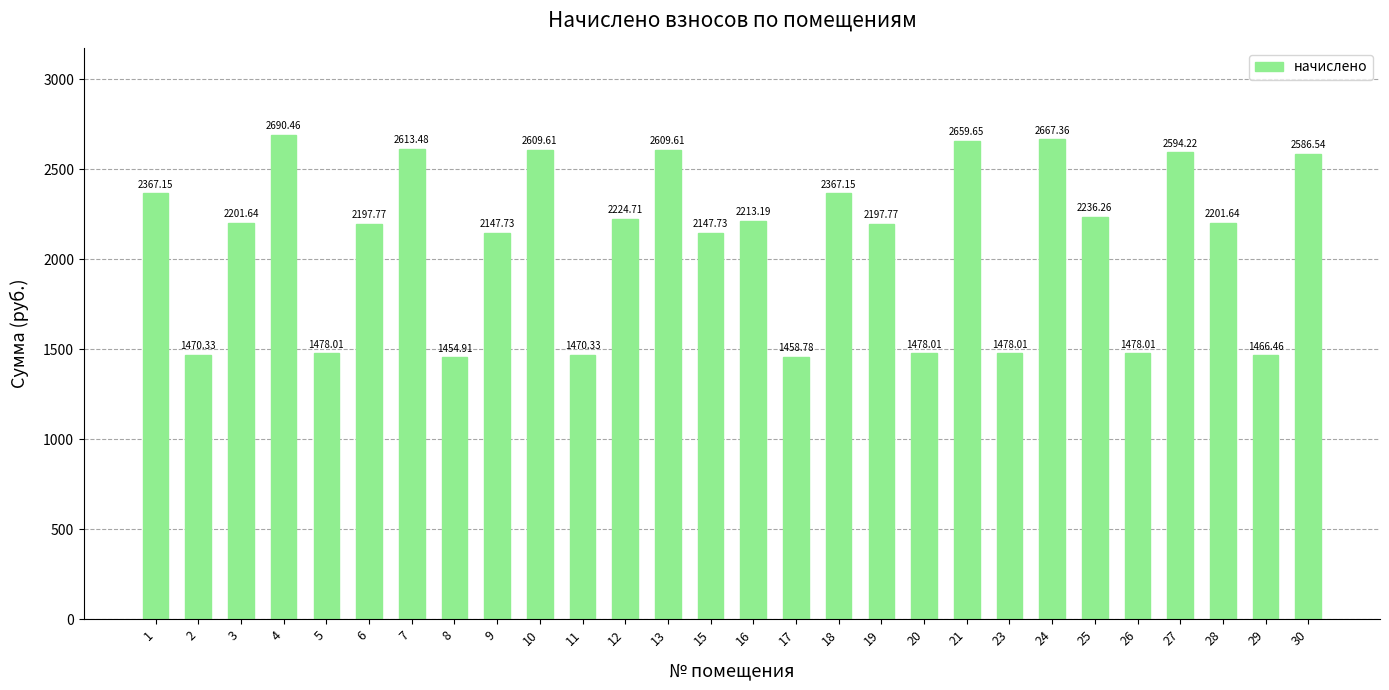

Count the number of values greater than 2201.

15